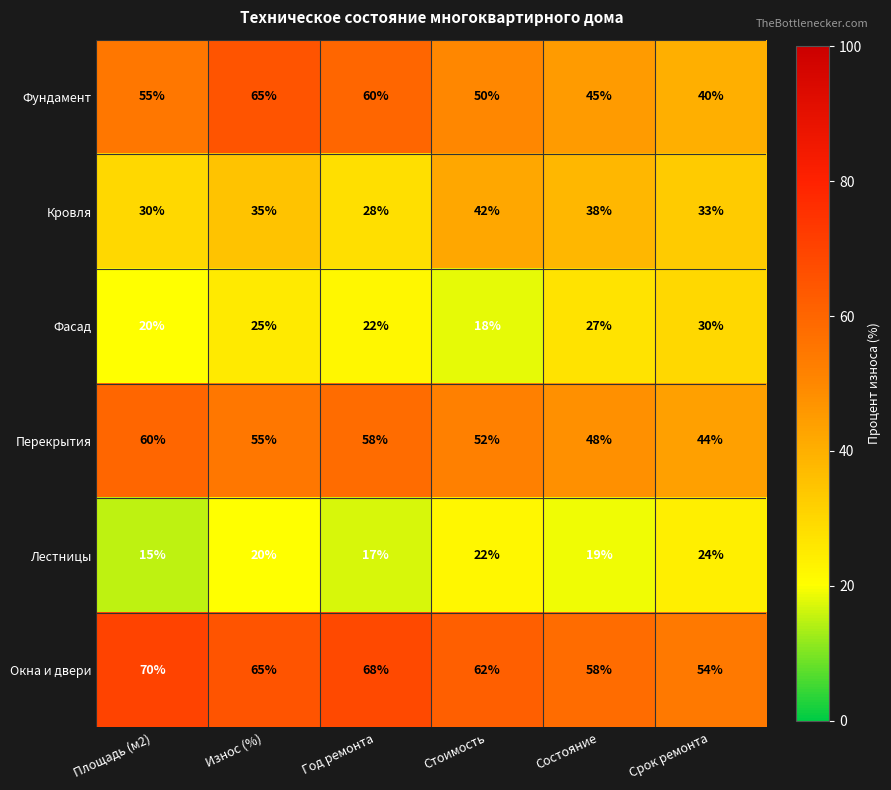

What is the difference between the second highest and minimum values in the Лестницы series?

7